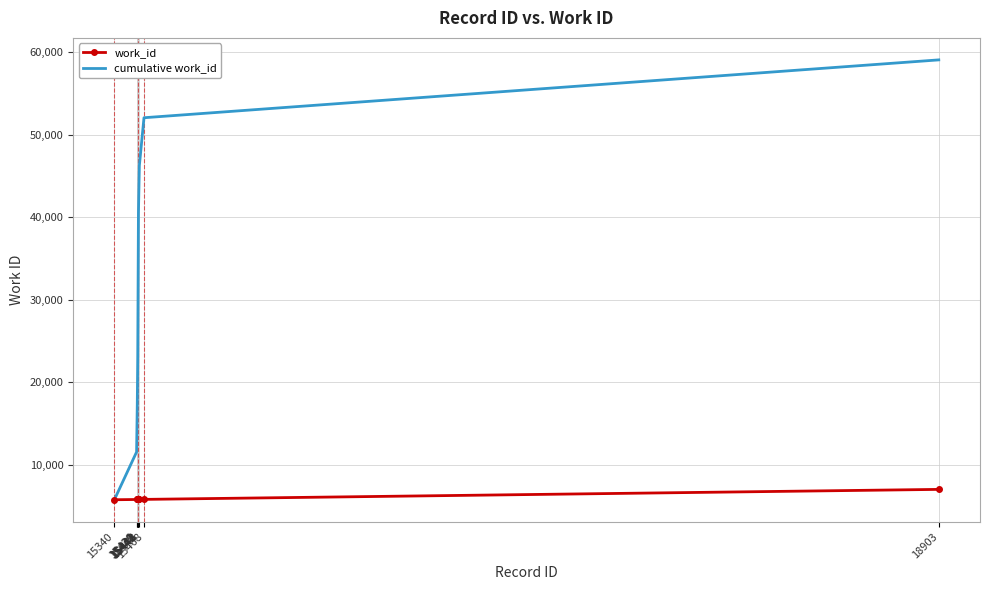

At how many categories does at least one series exceed 54626?

1